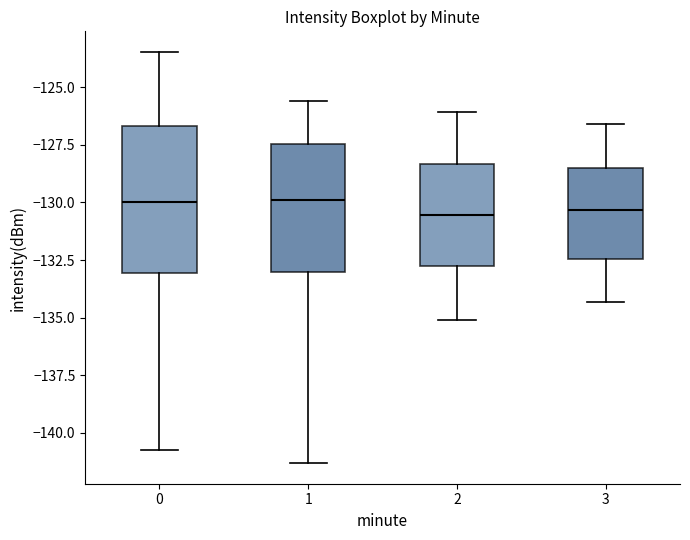

Where is the lower edge of the box at x = 0 on the y-axis? The values are not printed on the chart, so give them approximately, as read against the axis.

-133.0